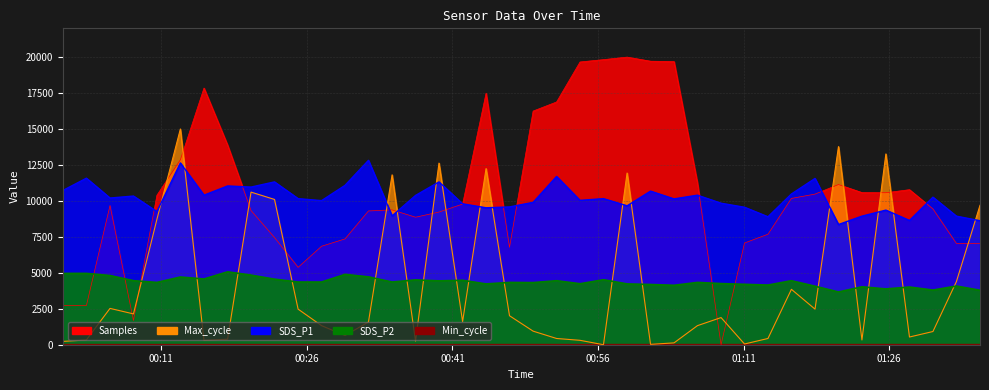

Between 2022/03/08 00:17:50 and 2022/03/08 01:35:22, which series saw the biggest shift?

Max_cycle